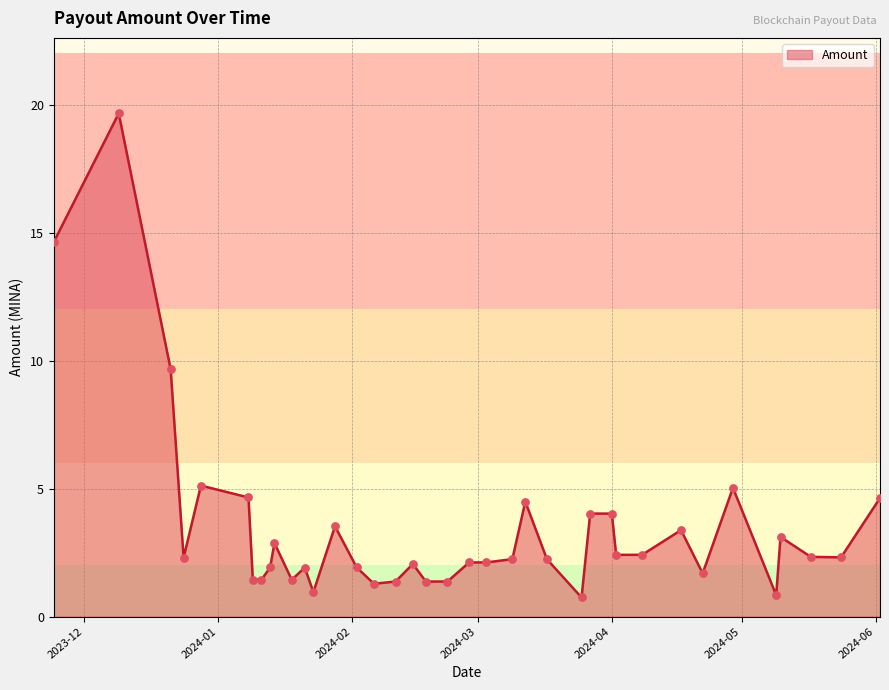

What is the greatest value displayed?

19.7